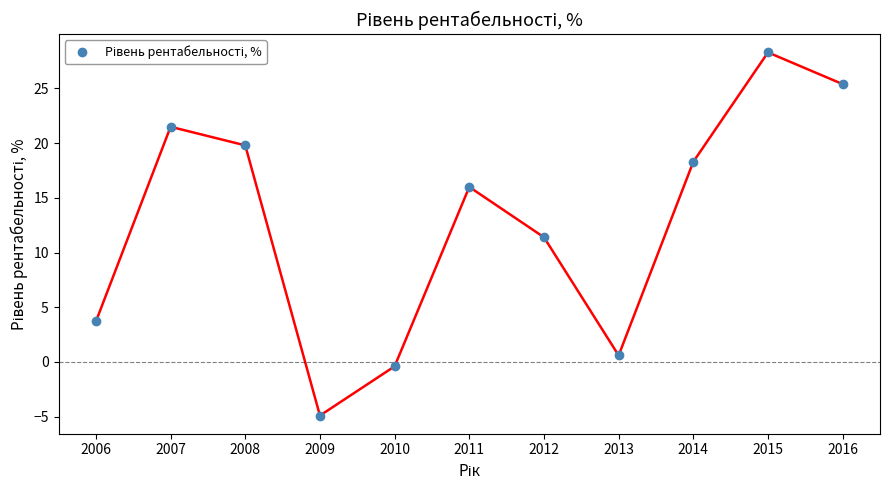

Reading right to left, list all the values displayed in this chart.

25.4	28.3	18.3	0.6	11.4	16.0	-0.4	-4.9	19.8	21.5	3.7